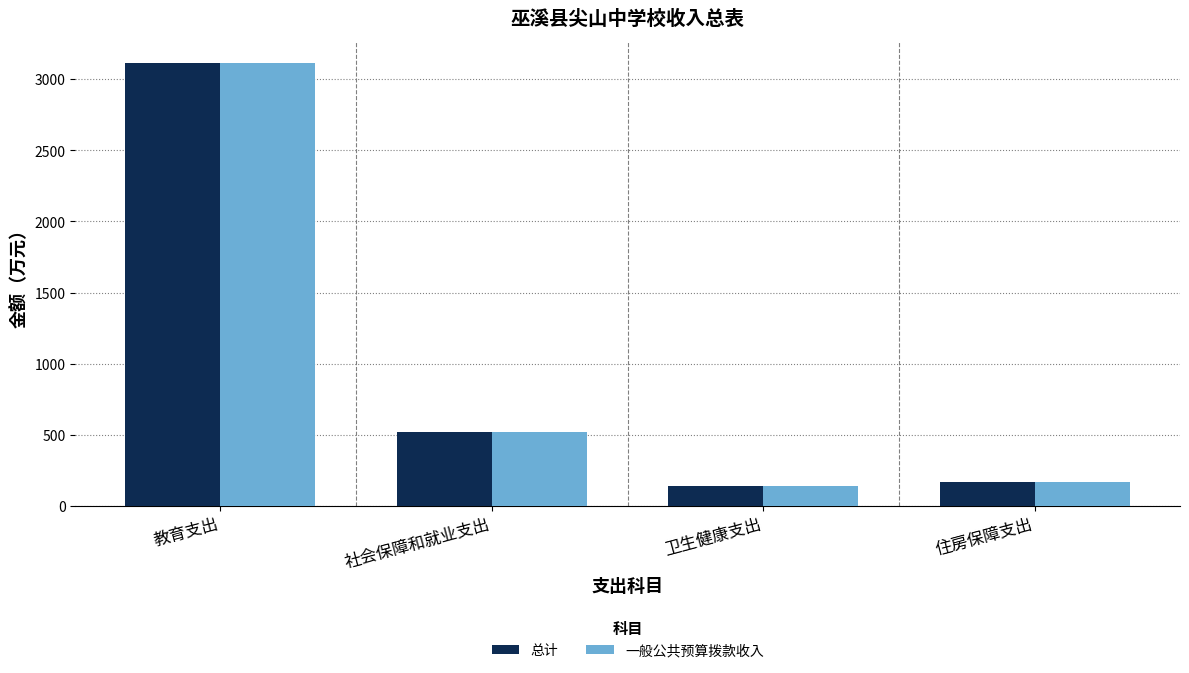

What value does the 一般公共预算拨款收入 series have at 社会保障和就业支出?

517.2